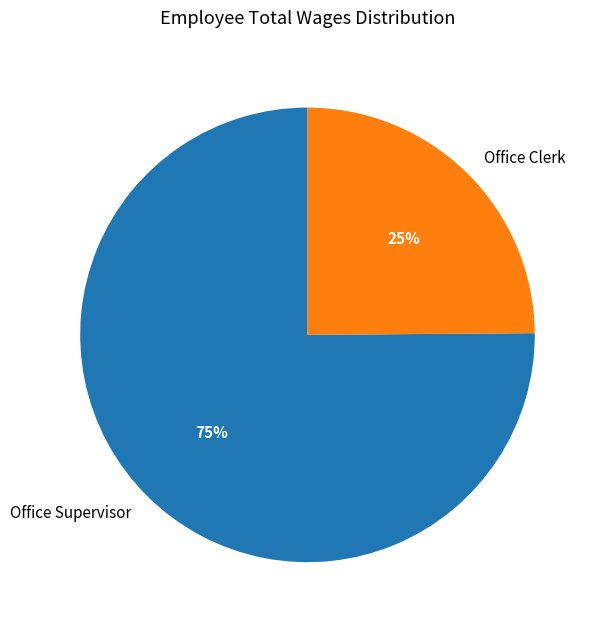

Rank the categories by value from highest to lowest.

Office Supervisor, Office Clerk